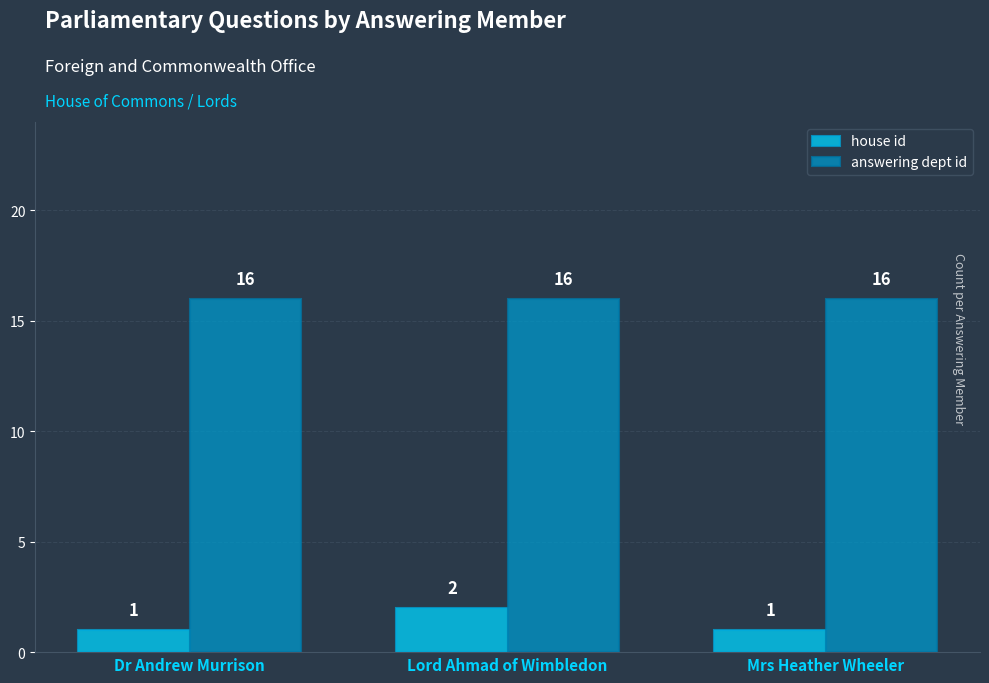

What is the spread (max minus min) of values at Mrs Heather Wheeler?

15